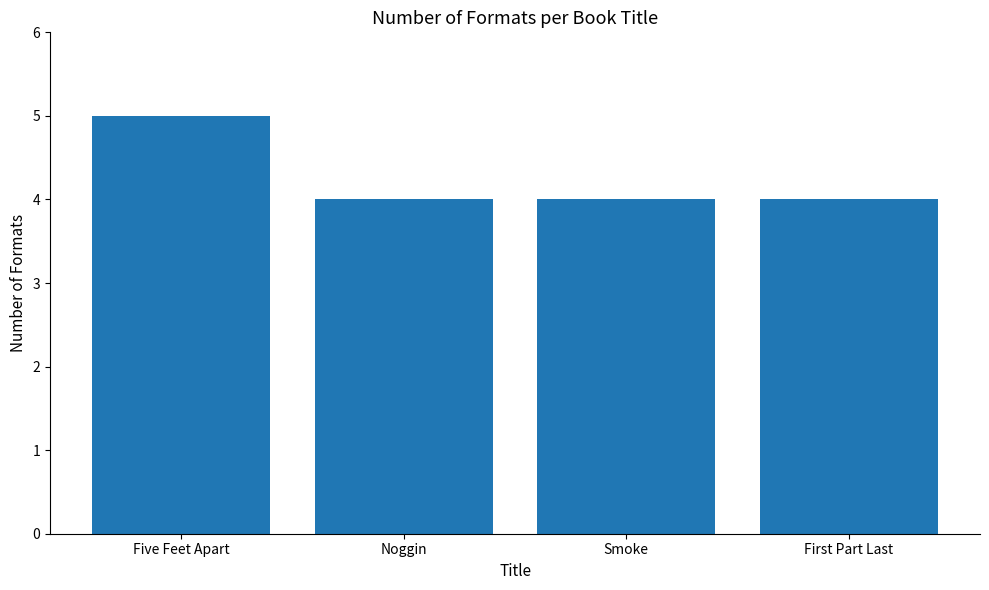

Count the values in the range 4 to 5.

4